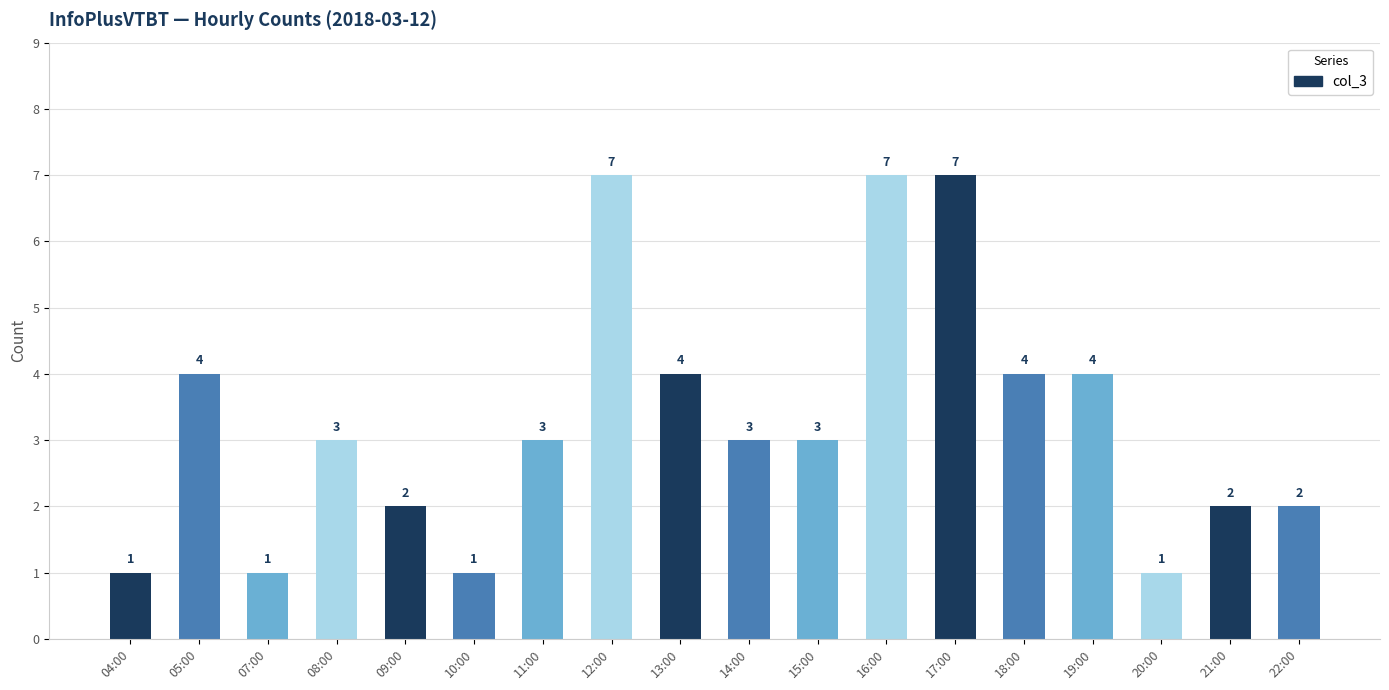

Which has a higher value, 11:00 or 17:00?

17:00